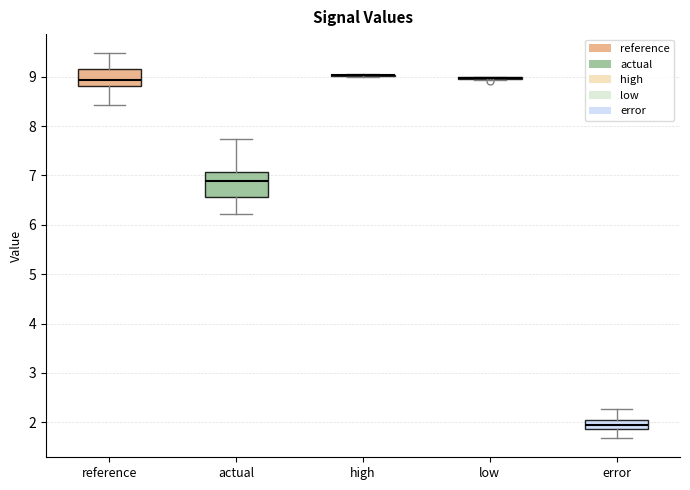

Reading left to right, read every box against the y-axis: the position of its median line, the range the box covers, and the ends of its whiskers. The values are not printed on the chart, so give them approximately, as read against the axis.

reference: median 8.9, box 8.8 to 9.2, whiskers 8.4 to 9.5
actual: median 6.9, box 6.6 to 7.1, whiskers 6.2 to 7.7
high: box collapsed to a line at 9.0, whiskers 9.0 to 9.0
low: box collapsed to a line at 9.0, whiskers 8.9 to 9.0
error: median 2.0 (inside the box), box 1.9 to 2.0, whiskers 1.7 to 2.3